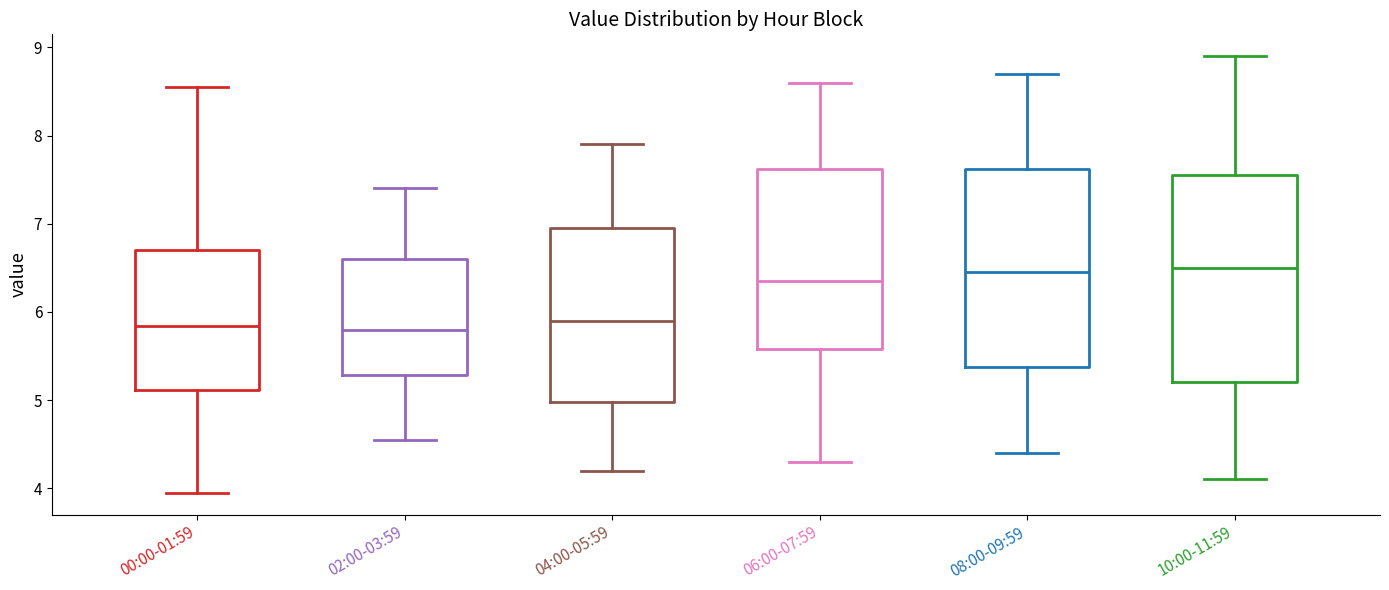

Reading left to right, transcribe this box plot: for each box, give where its median line is, the range the box spans, and where its two whiskers end, as read against the y-axis. The values are not printed on the chart, so give them approximately, as read against the axis.

00:00-01:59: median 5.8, box 5.1 to 6.7, whiskers 4.0 to 8.6
02:00-03:59: median 5.8, box 5.3 to 6.6, whiskers 4.6 to 7.4
04:00-05:59: median 5.9, box 5.0 to 7.0, whiskers 4.2 to 7.9
06:00-07:59: median 6.4, box 5.6 to 7.6, whiskers 4.3 to 8.6
08:00-09:59: median 6.5, box 5.4 to 7.6, whiskers 4.4 to 8.7
10:00-11:59: median 6.5, box 5.2 to 7.6, whiskers 4.1 to 8.9